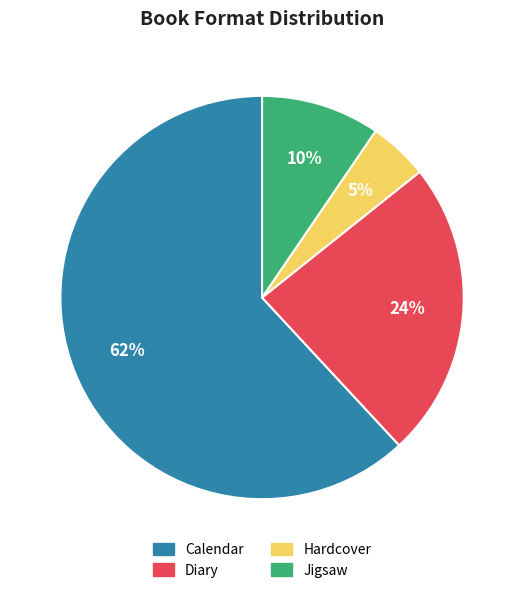

Is it true that Calendar is 68% of the pie?

False